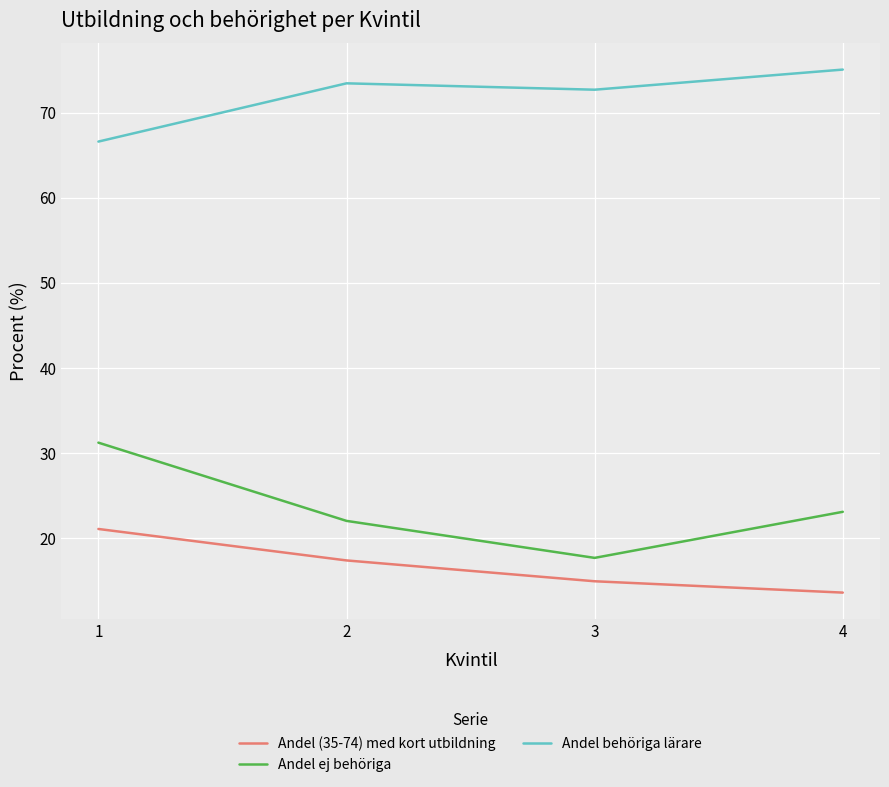

What is the difference between the highest and lowest values at 4?

61.5